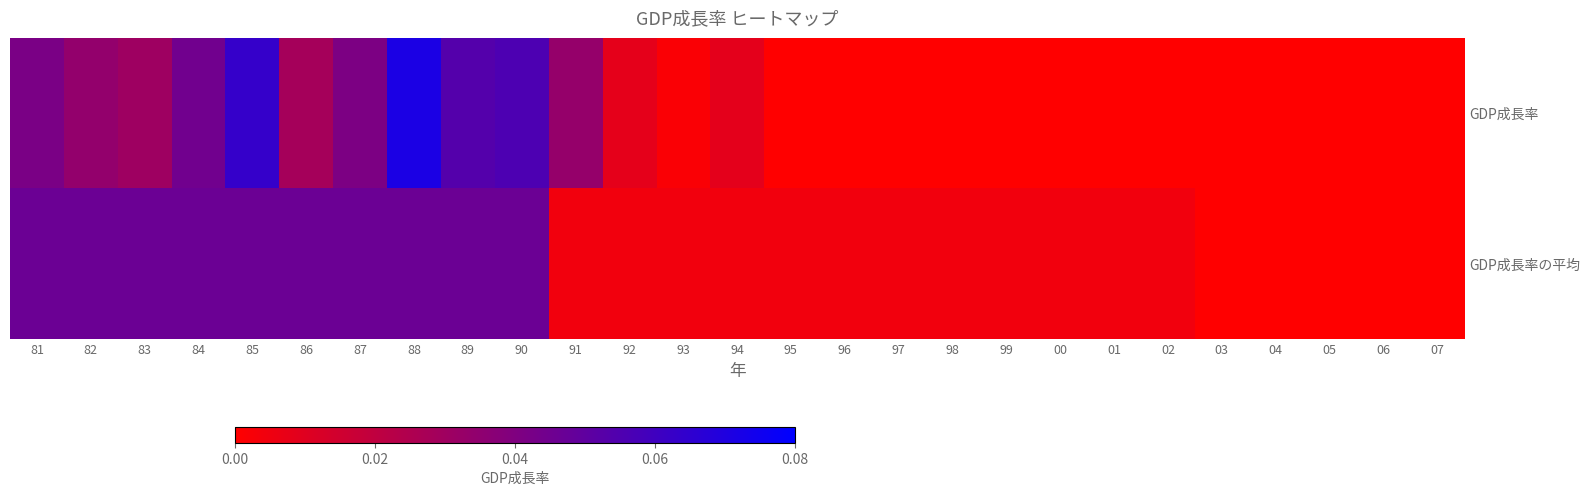

List the series in order of their peak value, lowest first.

GDP成長率の平均, GDP成長率